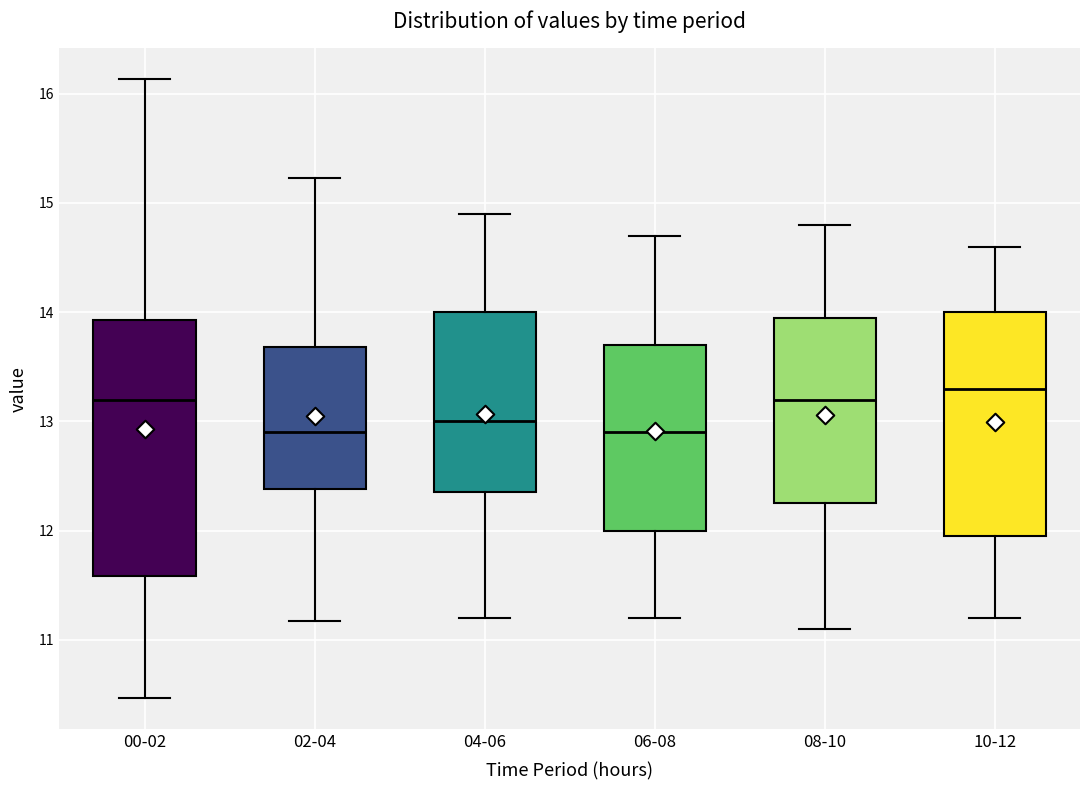

Reading left to right, transcribe this box plot: for each box, give where its median line is, the range the box spans, and where its two whiskers end, as read against the y-axis. The values are not printed on the chart, so give them approximately, as read against the axis.

00-02: median 13.2, box 11.6 to 13.9, whiskers 10.5 to 16.1
02-04: median 12.9, box 12.4 to 13.7, whiskers 11.2 to 15.2
04-06: median 13.0, box 12.4 to 14.0, whiskers 11.2 to 14.9
06-08: median 12.9, box 12.0 to 13.7, whiskers 11.2 to 14.7
08-10: median 13.2, box 12.3 to 14.0, whiskers 11.1 to 14.8
10-12: median 13.3, box 12.0 to 14.0, whiskers 11.2 to 14.6